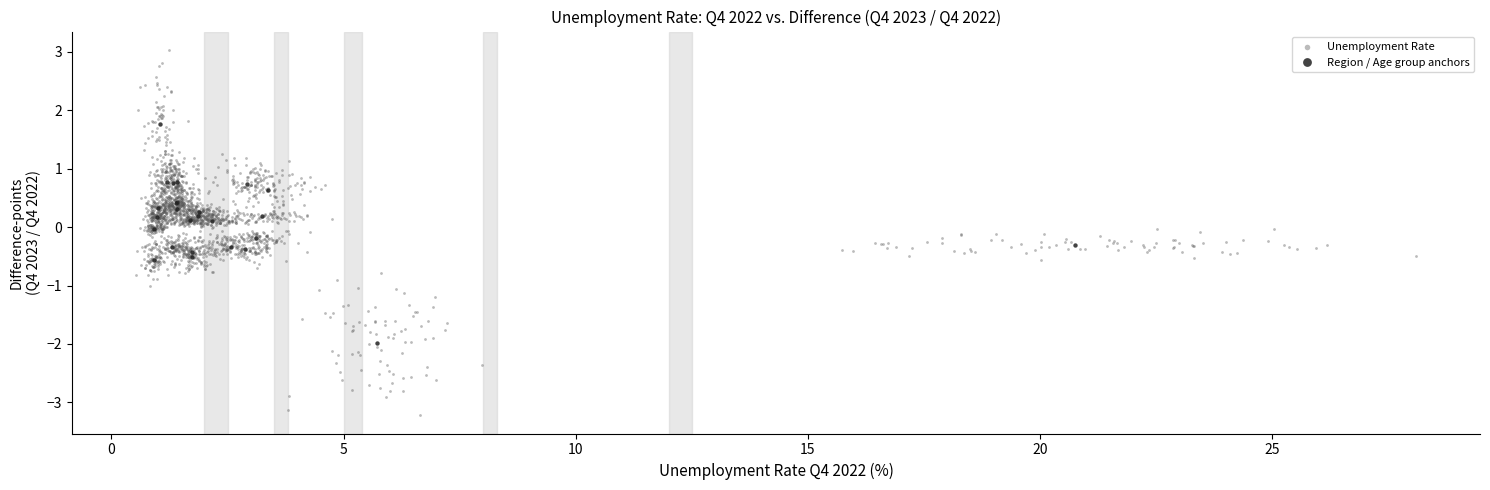

Which series reaches the minimum Y coordinate?

Unemployment Rate